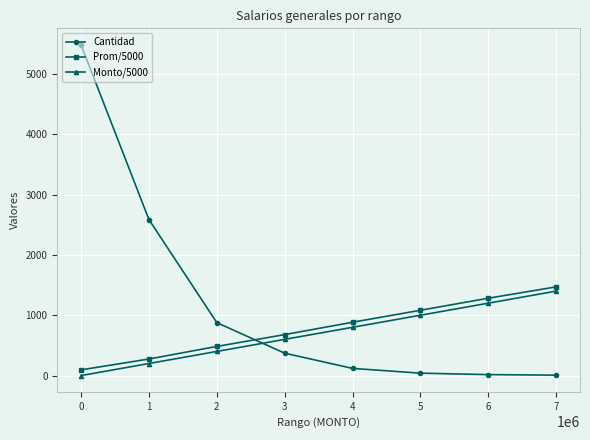

What is the sum of all Cantidad values?

9496.0